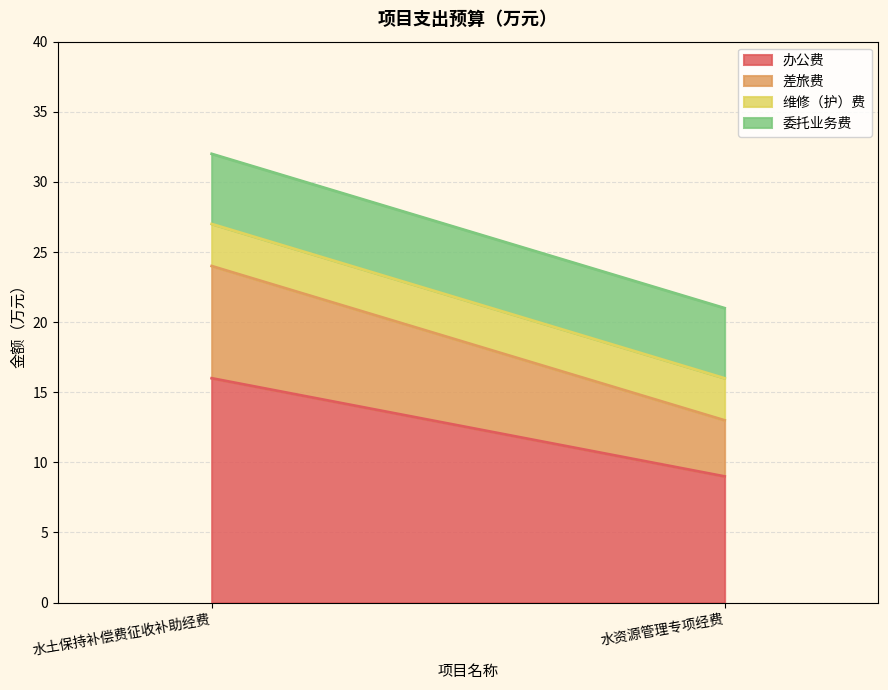

The value of 办公费 at 水土保持补偿费征收补助经费 is 11. True or false?

False